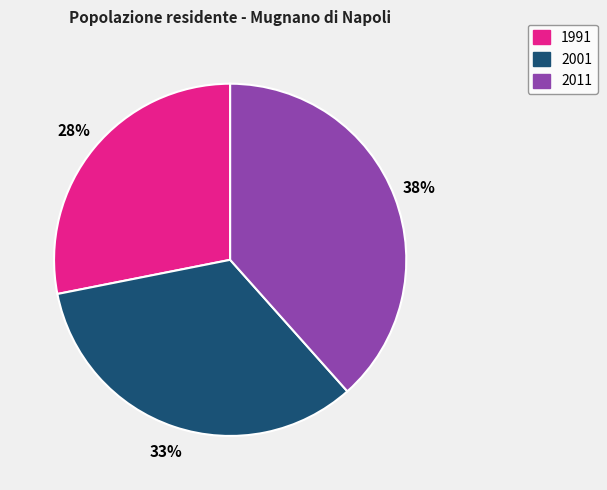

Is there any slice that represents more than half of the pie?

No